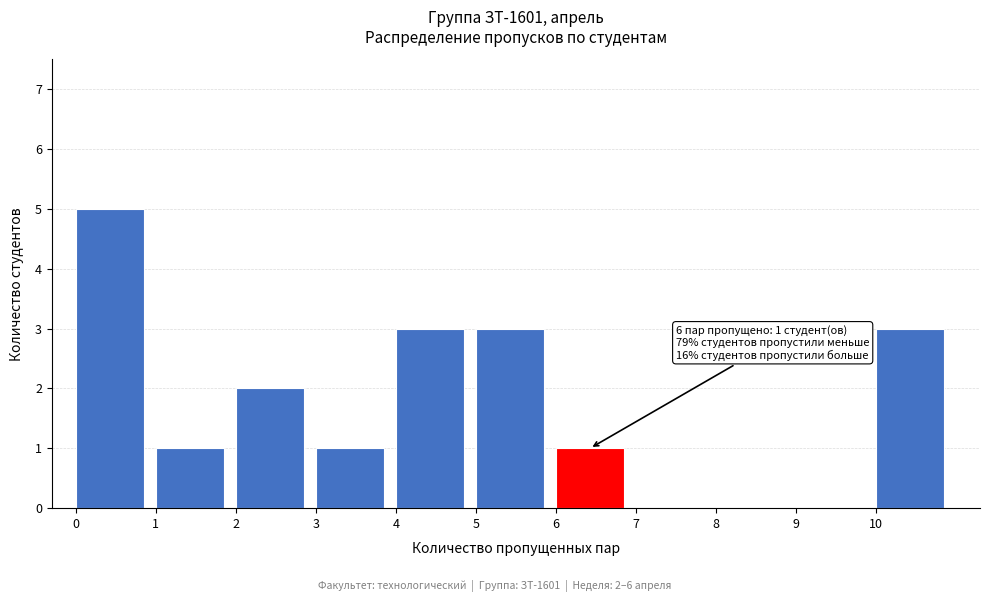

Which range on the x-axis has the tallest bar?

0 to 1